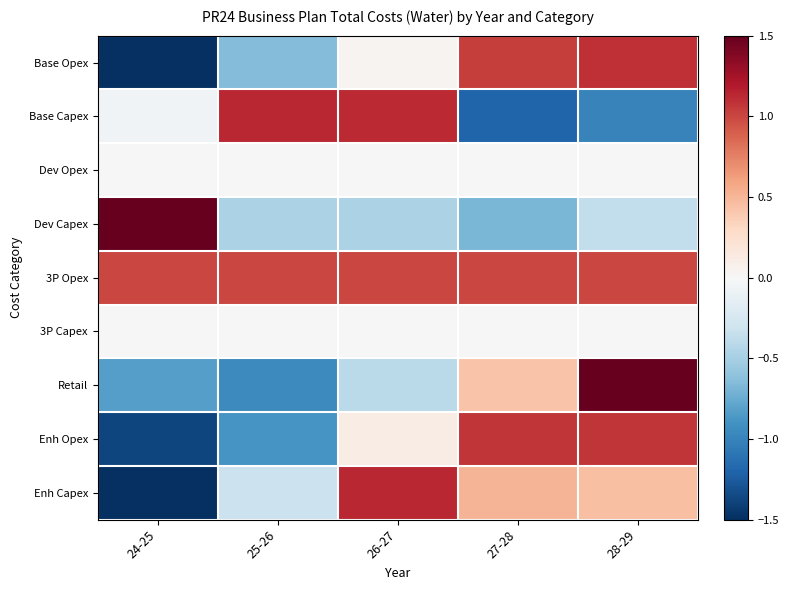

Rank the series at 25-26 from highest to lowest value.

Base Capex, 3P Opex, Dev Opex, 3P Capex, Enh Capex, Dev Capex, Base Opex, Enh Opex, Retail